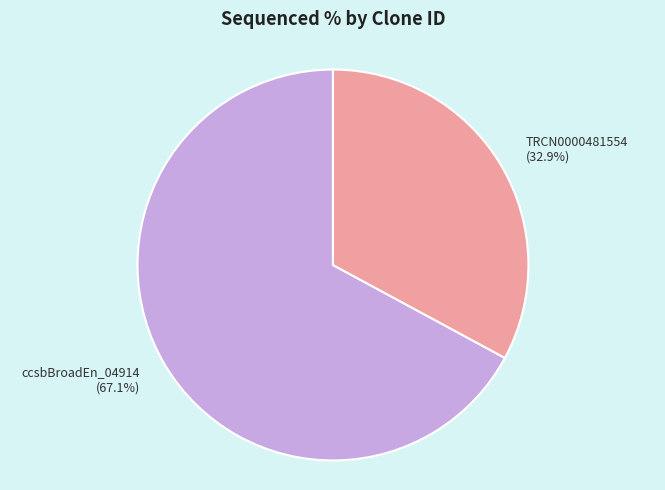

Which slice is the largest?

ccsbBroadEn_04914